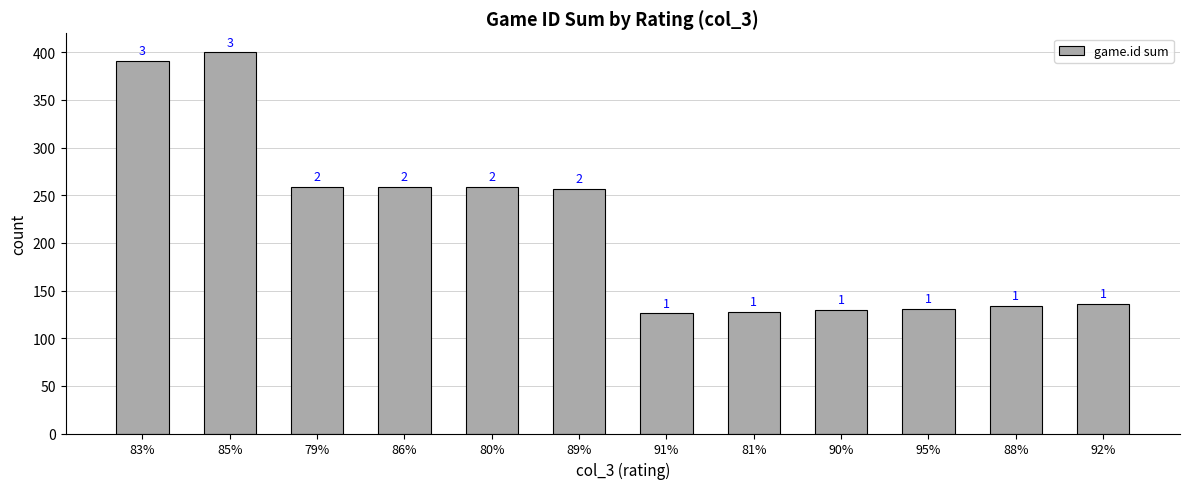

What is the average value?

218